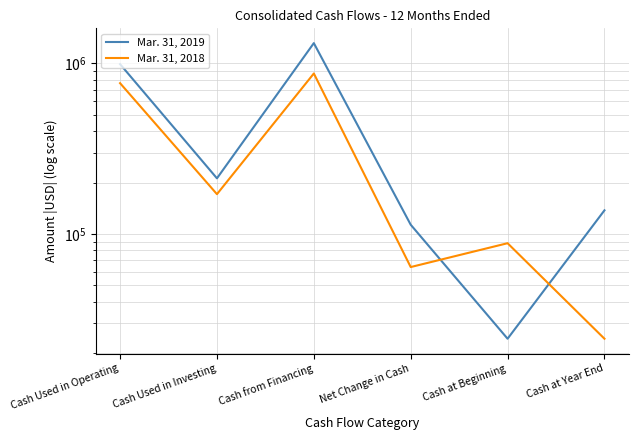

Is it true that Mar. 31, 2018 equals 18488 at Cash at Beginning?

False